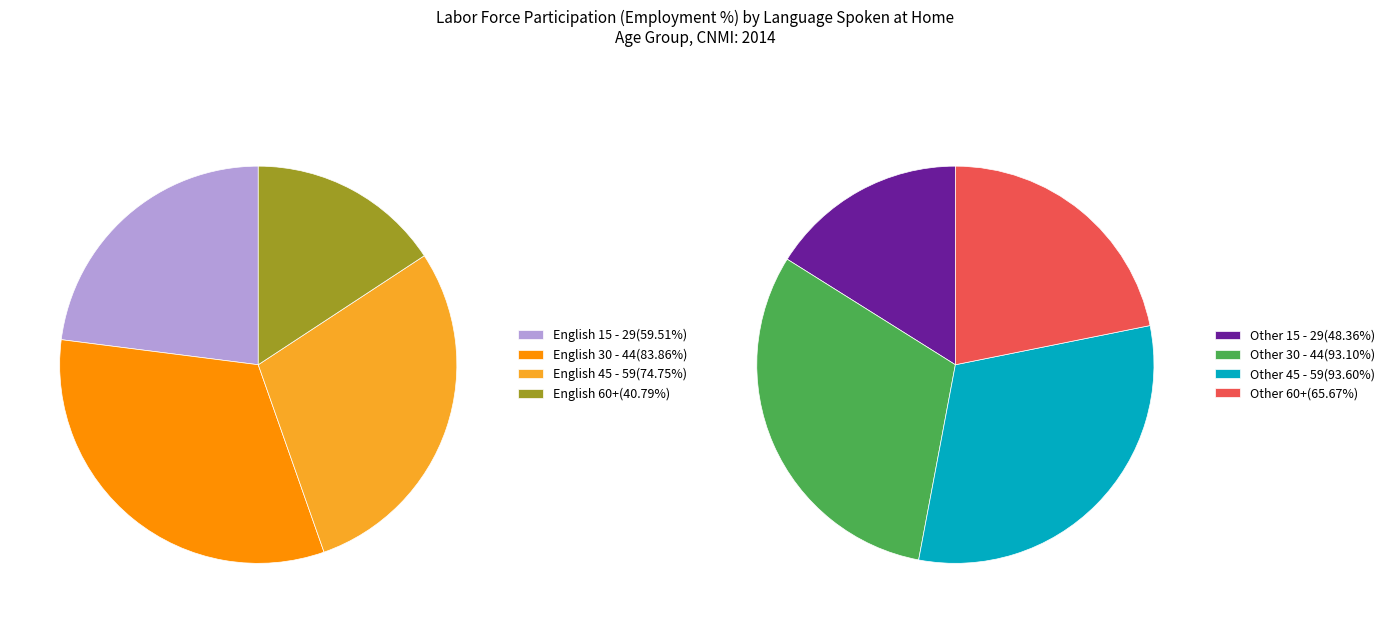

Is there any slice that represents more than half of the pie?

No